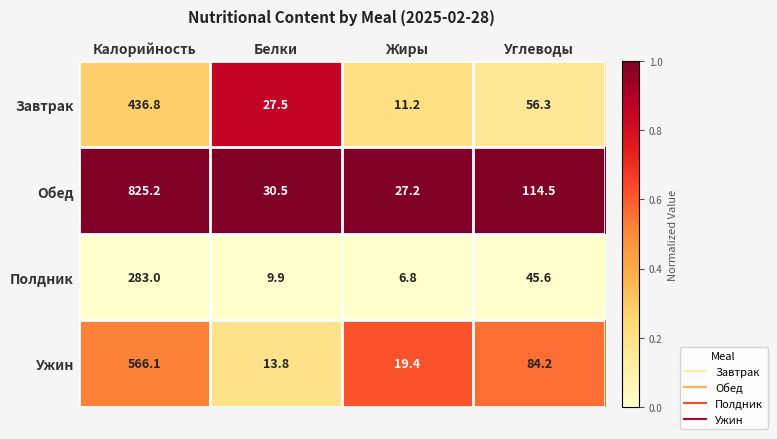

Rank the series at Жиры from highest to lowest value.

Обед, Ужин, Завтрак, Полдник